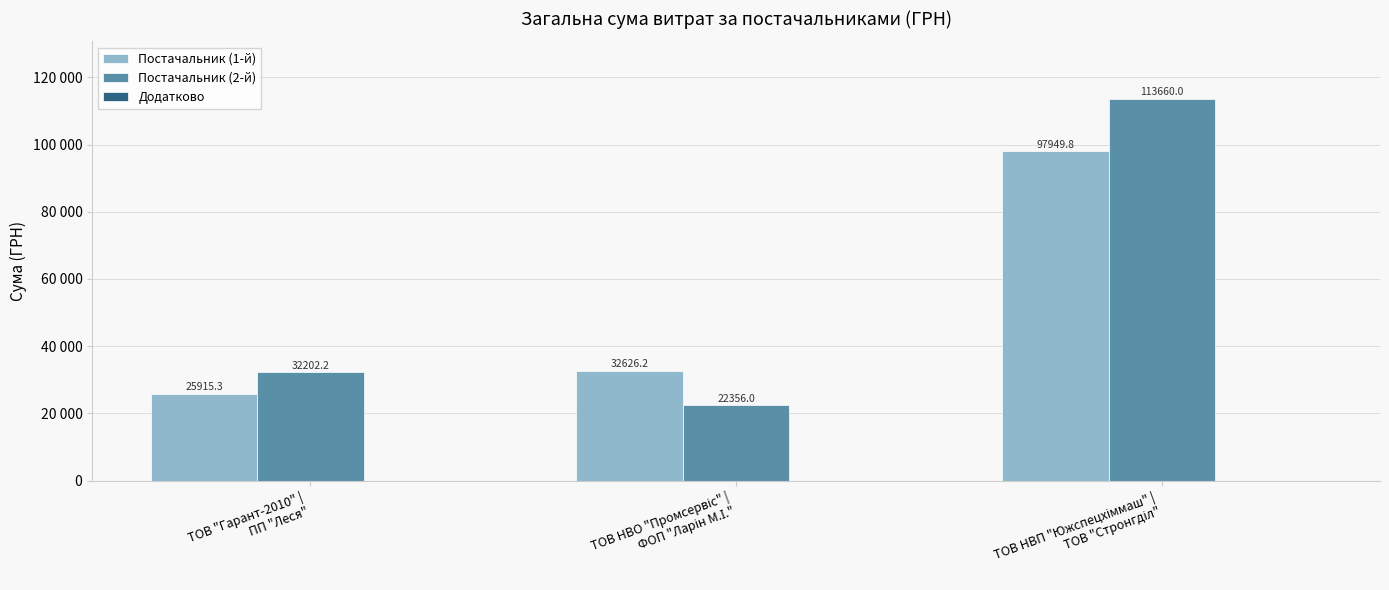

What is the label of the 3rd bar from the right?

ТОВ "Гарант-2010" |
ПП "Леся"